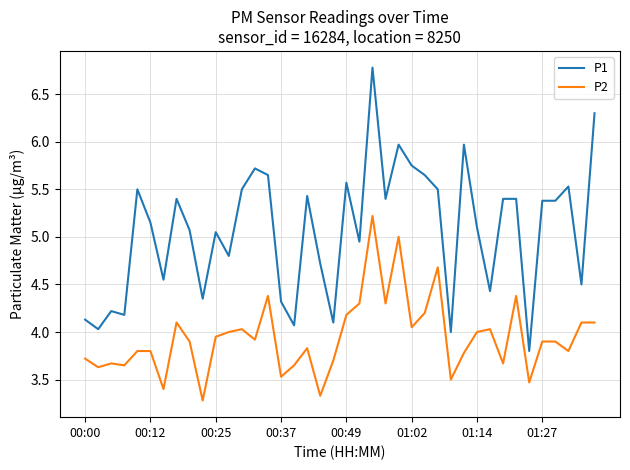

What is the smallest value displayed?

3.3